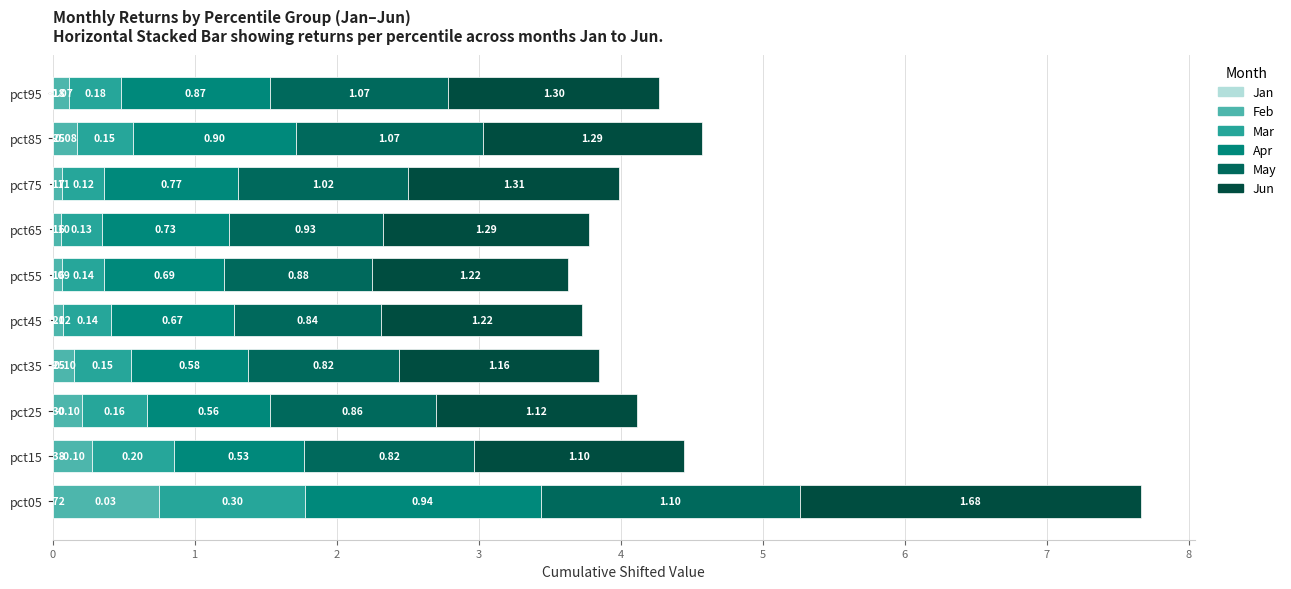

How many categories are shown in the chart?

10